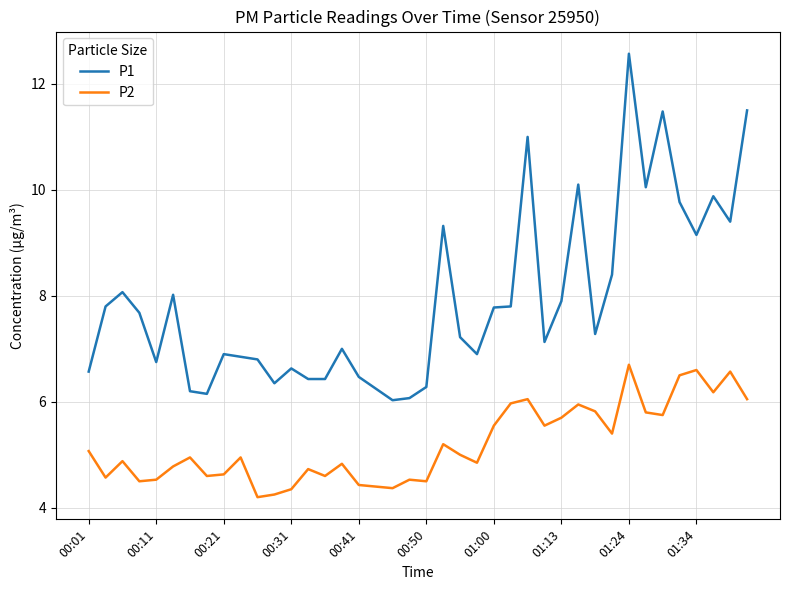

Which series has the largest total across all categories?

P1